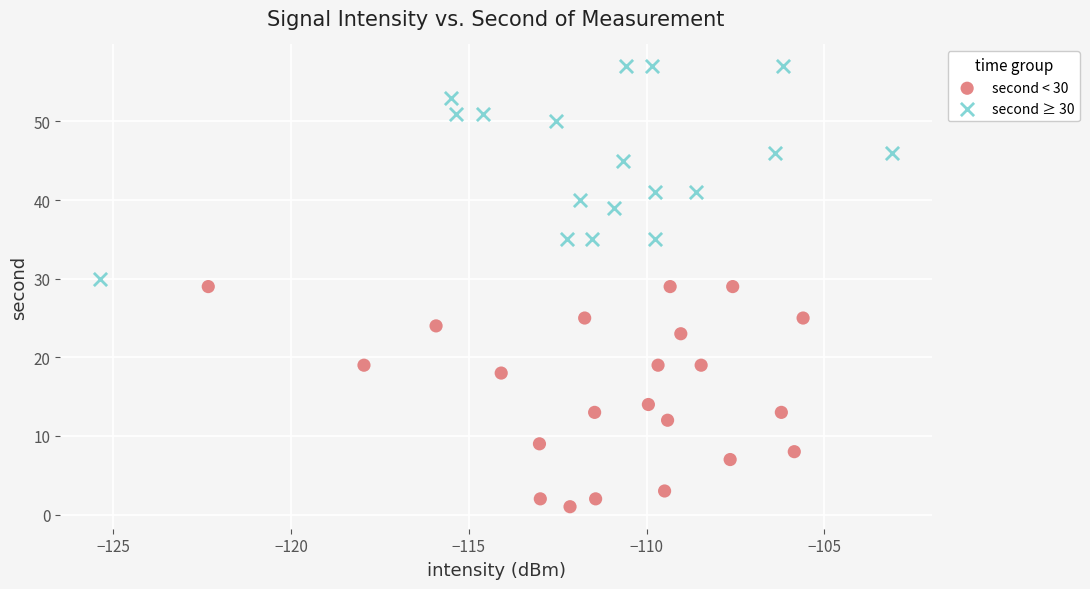

Which series contains the highest Y value?

second ≥ 30